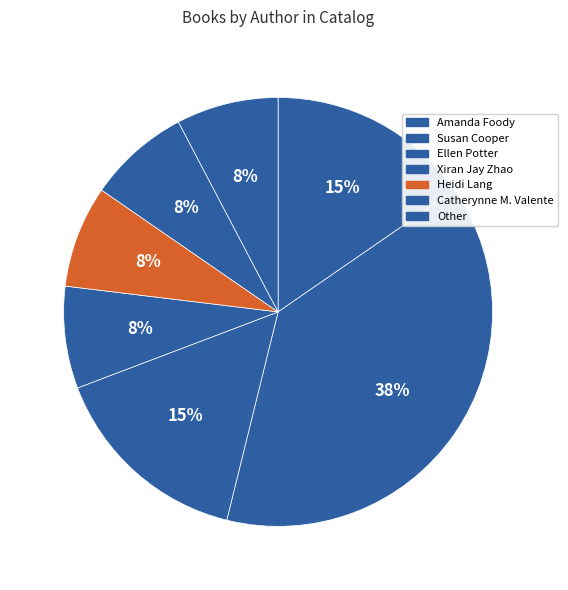

How many segments does this pie chart have?

7